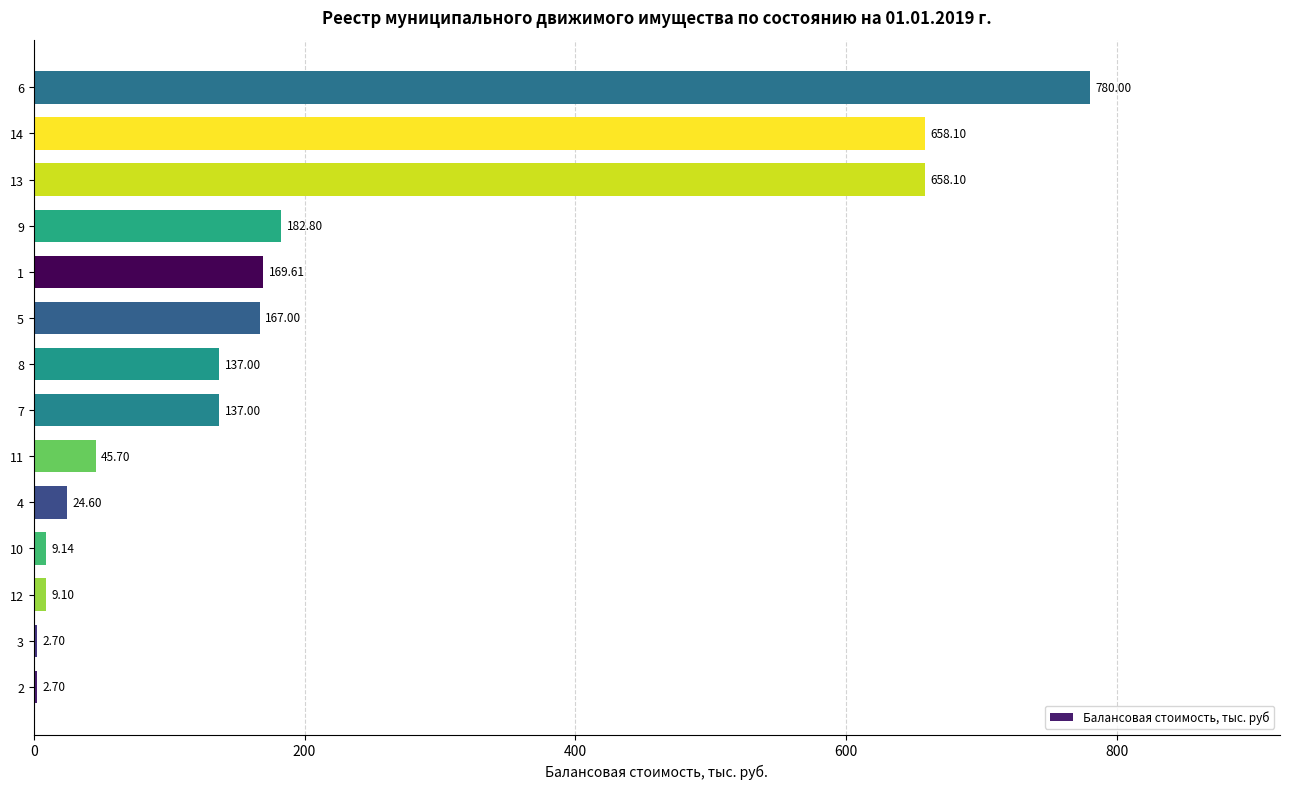

How many distinct data groups are displayed?

1